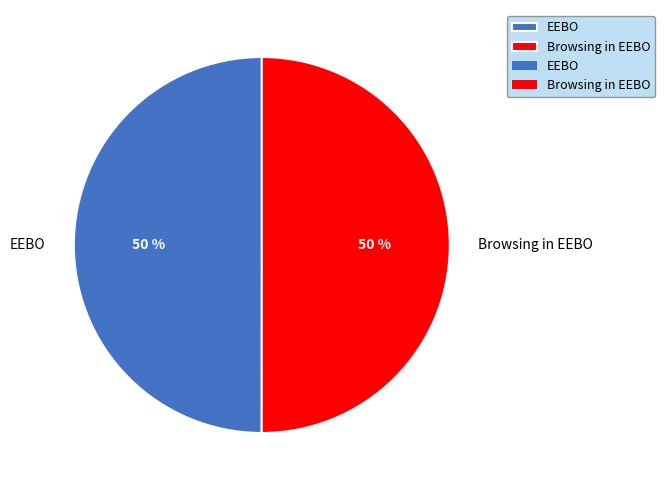

Do EEBO and Browsing in EEBO together represent more than half of the pie?

Yes